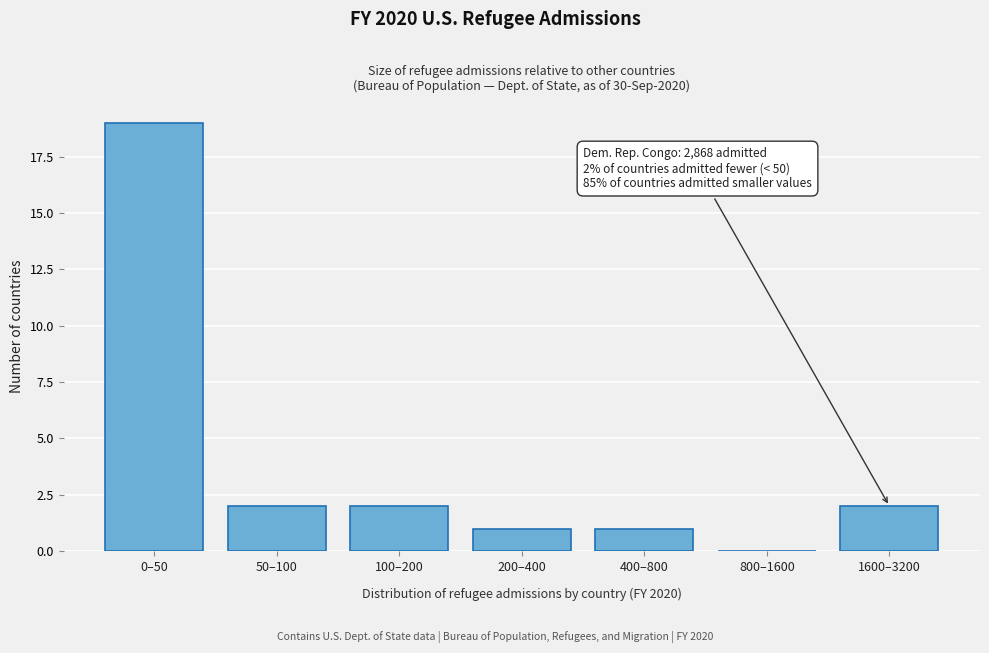

Reading left to right, list all the values displayed in this chart.

0–50=19	50–100=2	100–200=2	200–400=1	400–800=1	800–1600=0	1600–3200=2